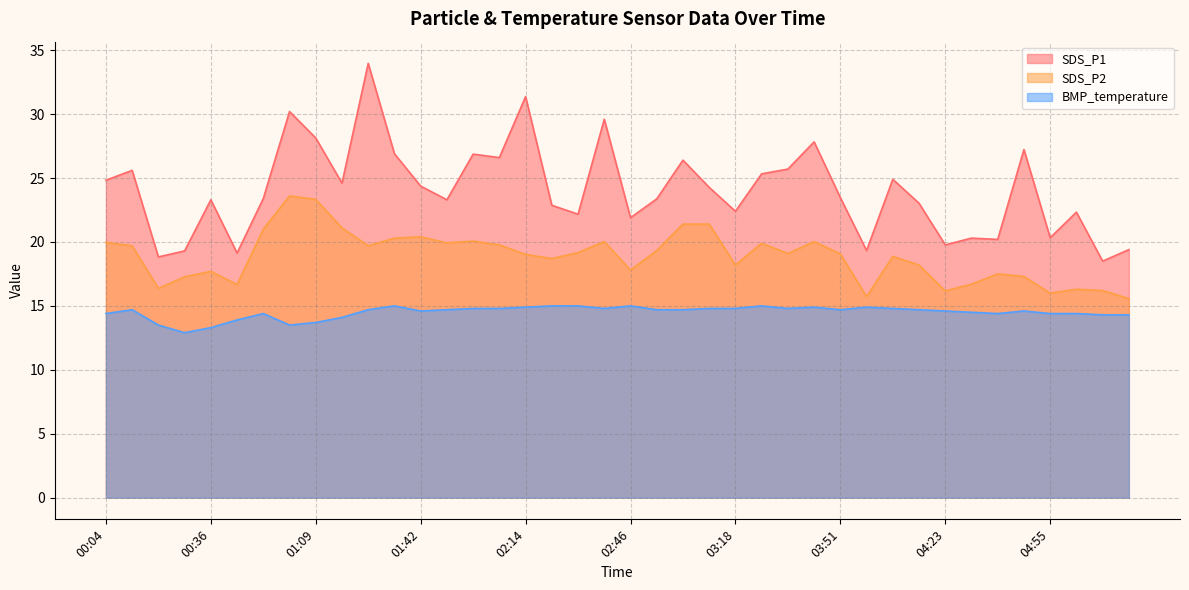

How many interior local valleys does the SDS_P1 series have?

13